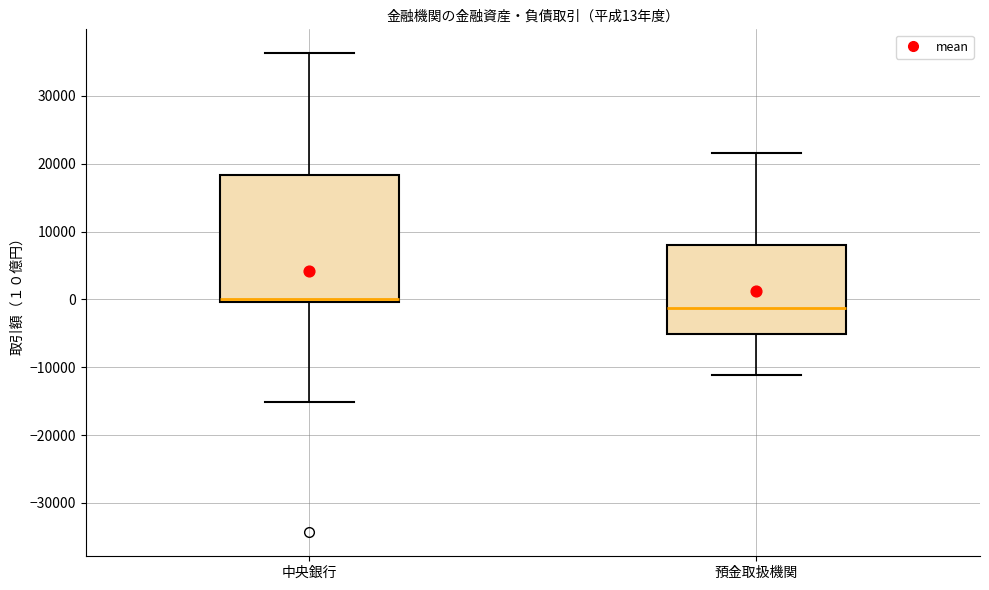

Which box has the highest median line?

中央銀行